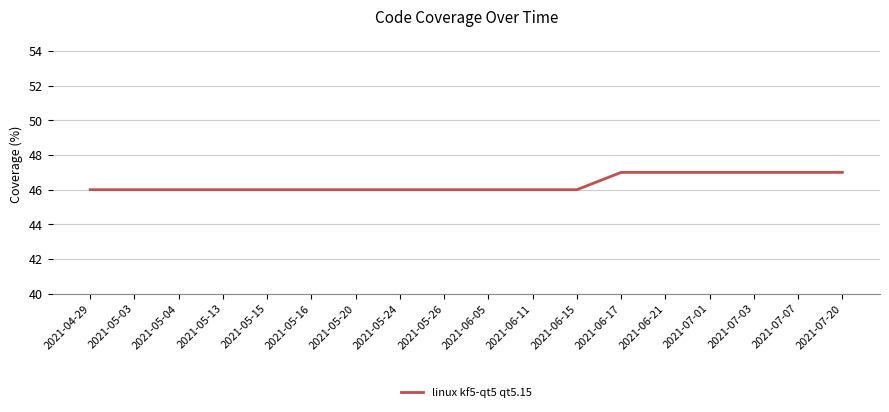

What is the average value?

46